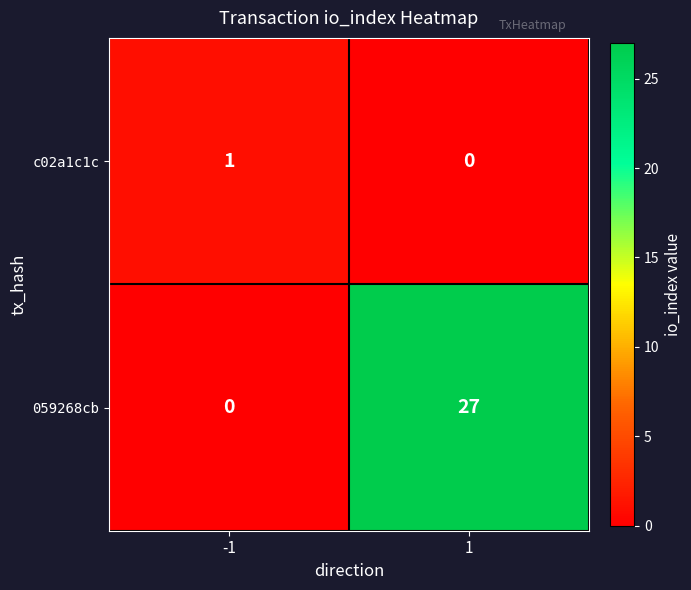

True or false: 059268cb has a value of 0 at -1.

True